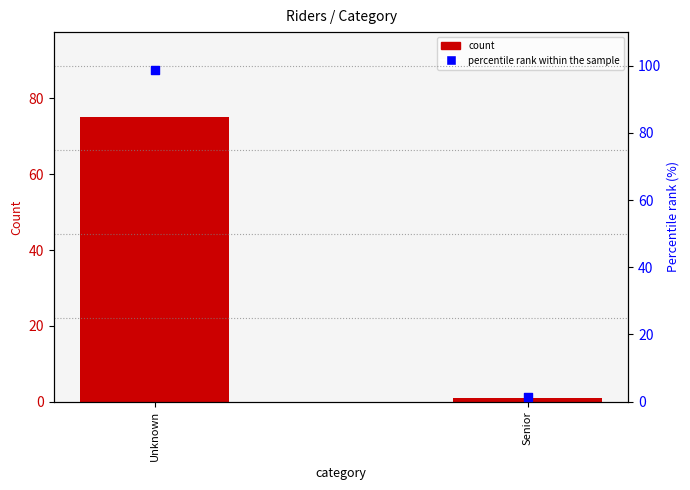

At how many categories does at least one series exceed 15?

1